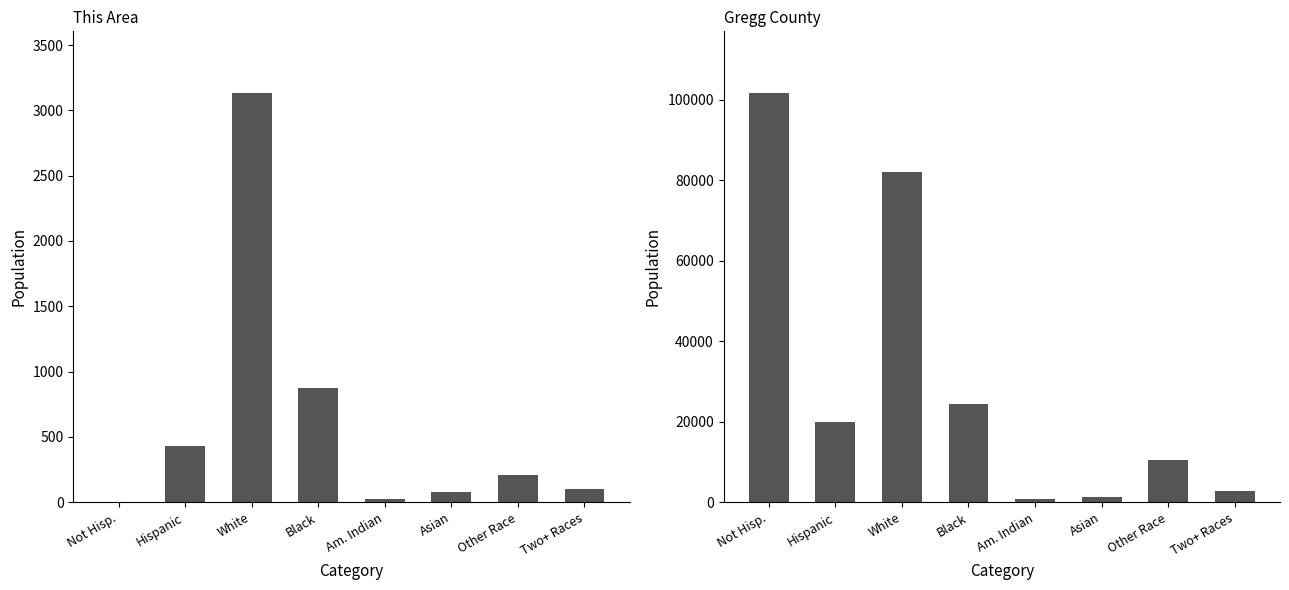

At which label does Gregg County first exceed 20018?

Not Hisp.